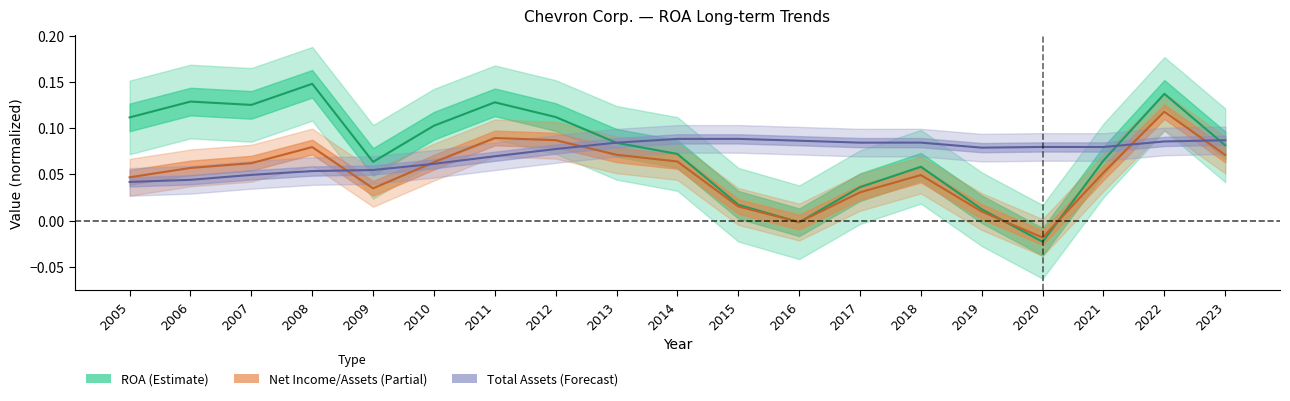

After their last crossing, which series has the higher values: Total Assets Scale (Forecast) or Net Income / Total Assets (Partial)?

Total Assets Scale (Forecast)